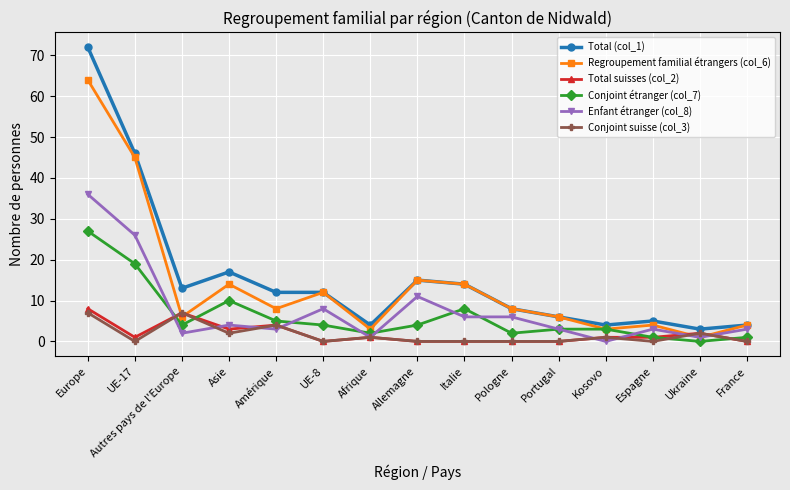

Where is the first local maximum for Conjoint étranger (col_7)?

Asie